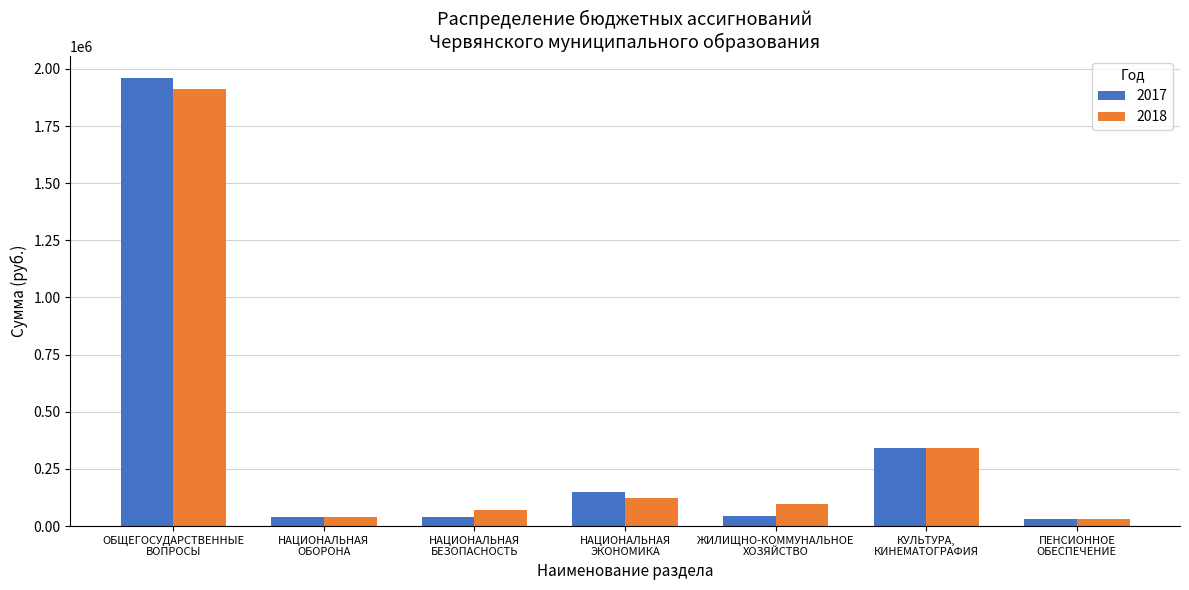

Count the number of data series in this chart.

2